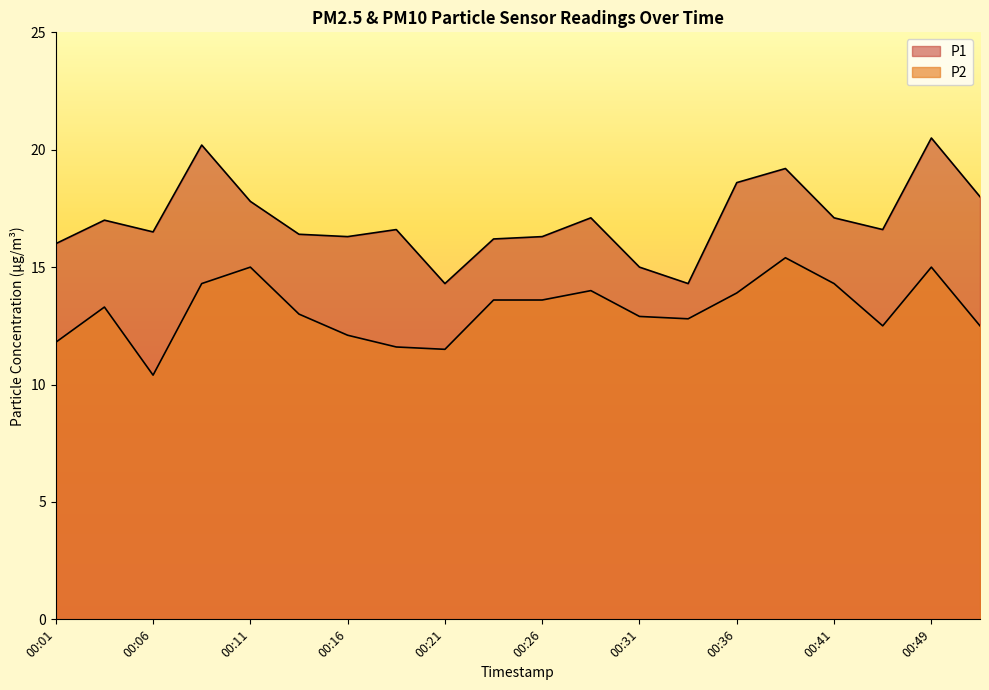

What is the difference between the highest and lowest values at 00:14?

3.4